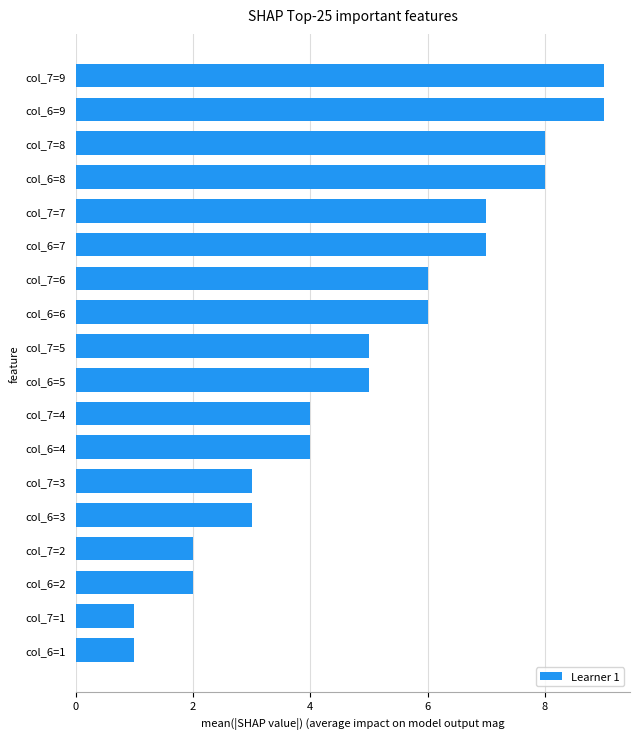

What is the minimum value shown in the chart?

1